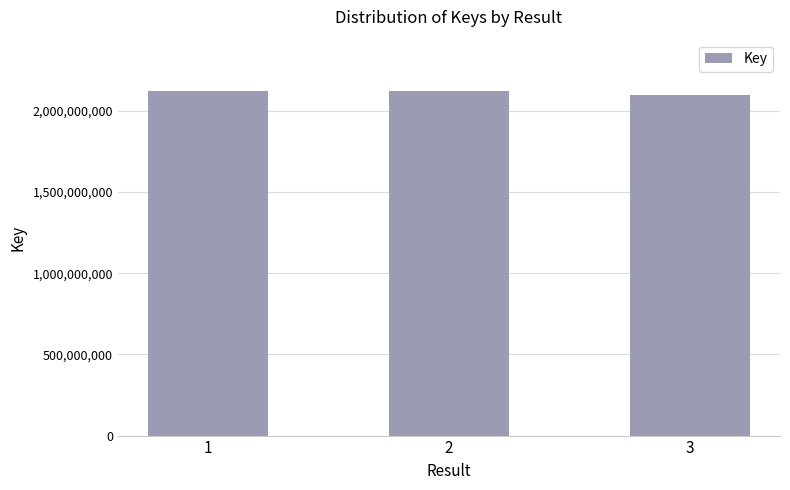

What is the greatest value displayed?

2120315953